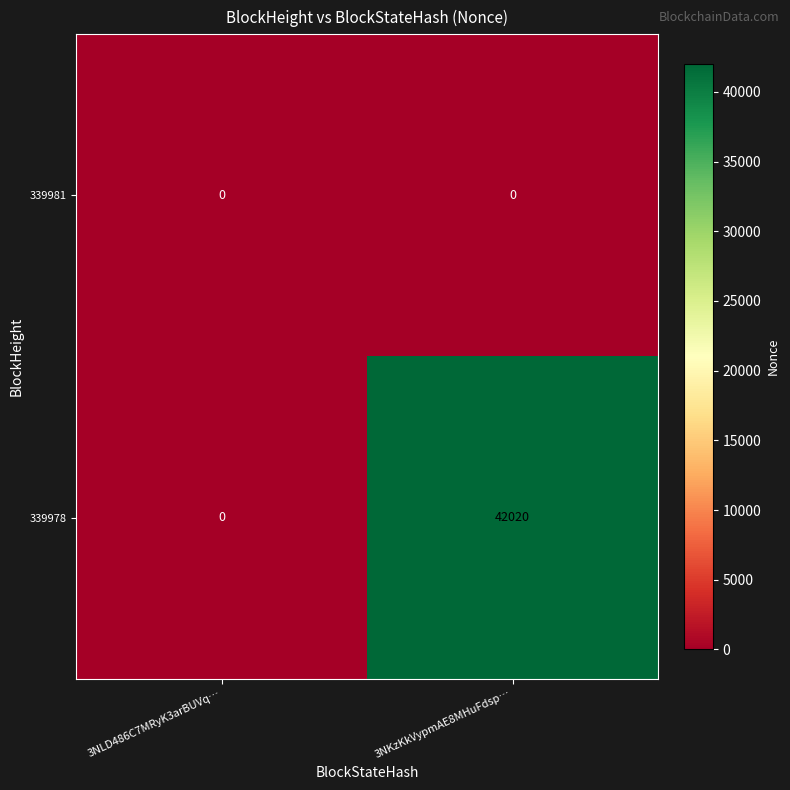

Reading left to right, transcribe all the data shown in this chart.

339981: 0	0
339978: 0	42020